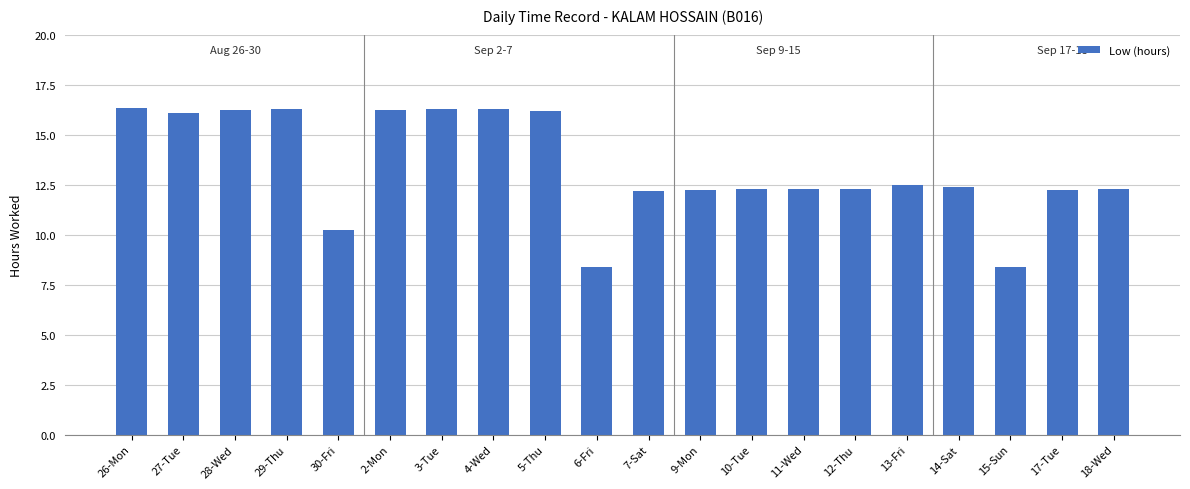

Are the bars grouped side by side (vs. stacked)?

No